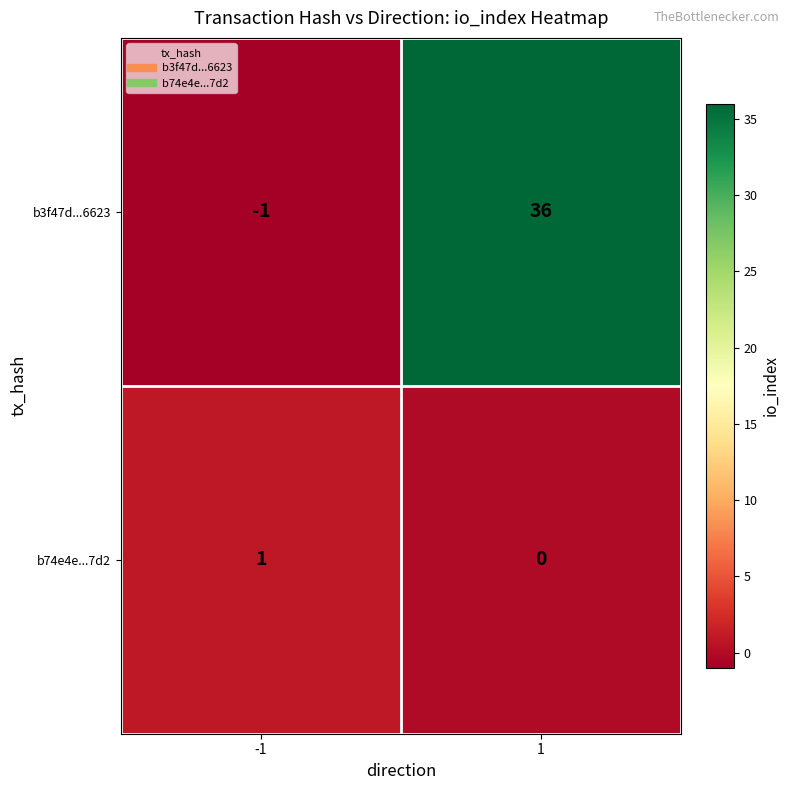

At 1, list the series in order from largest to smallest.

b3f47d...6623, b74e4e...7d2